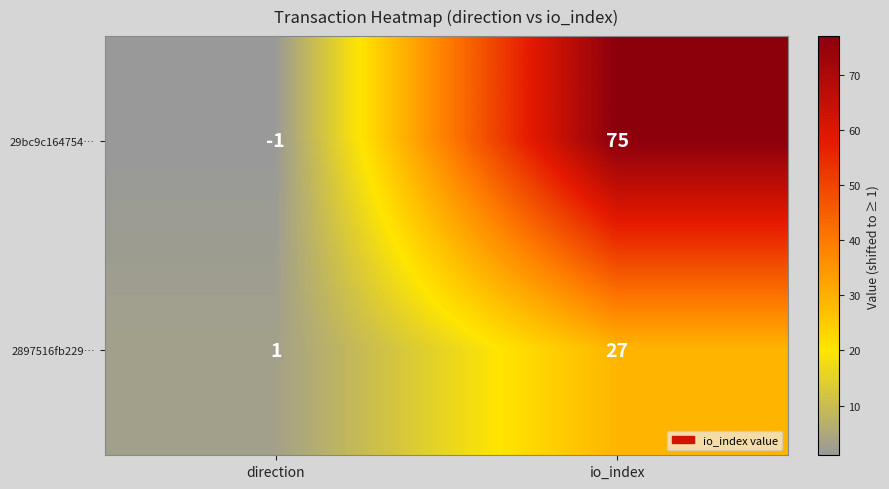

Which series has the largest total across all categories?

29bc9c164754…